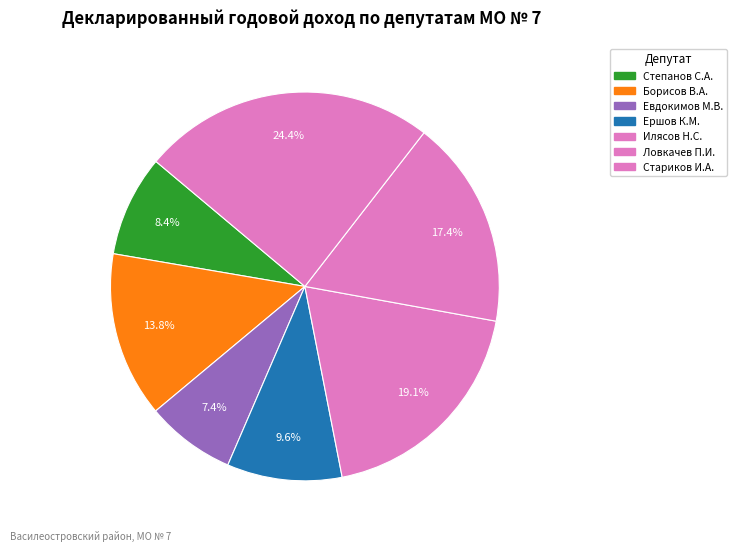

How many slices are in this pie chart?

7